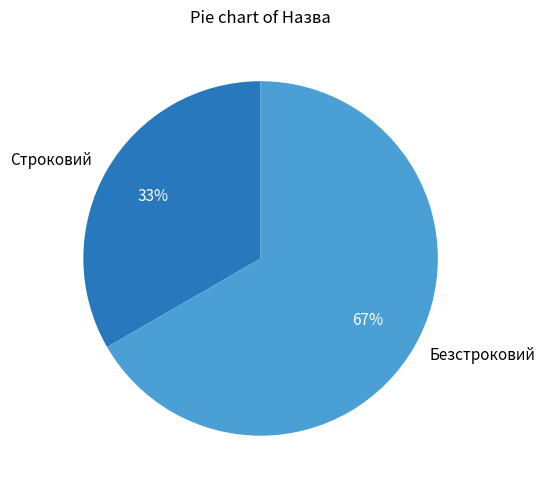

Combined, do Безстроковий and Строковий account for over 50%?

Yes